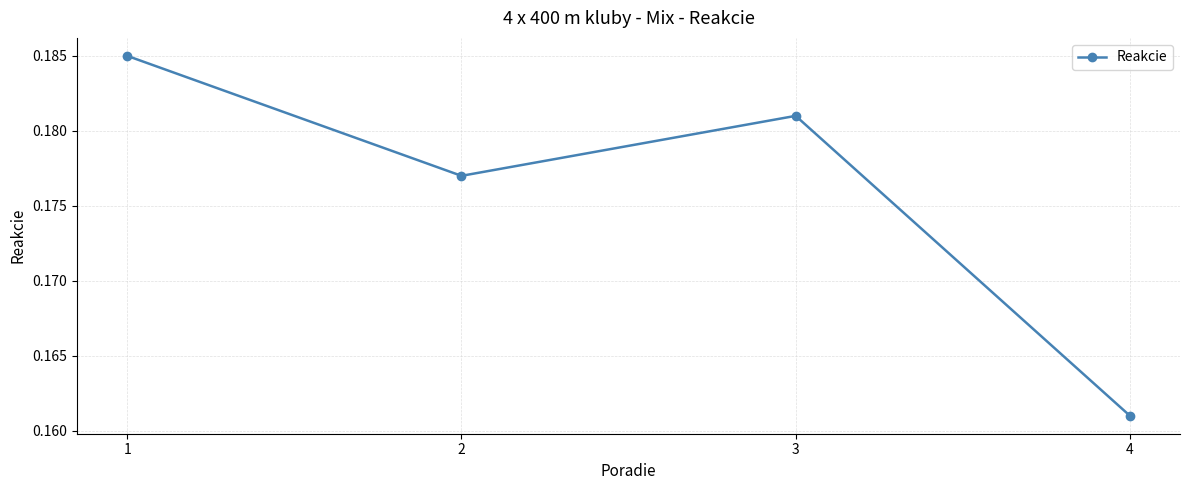

At which category does the chart reach its minimum across all series?

4